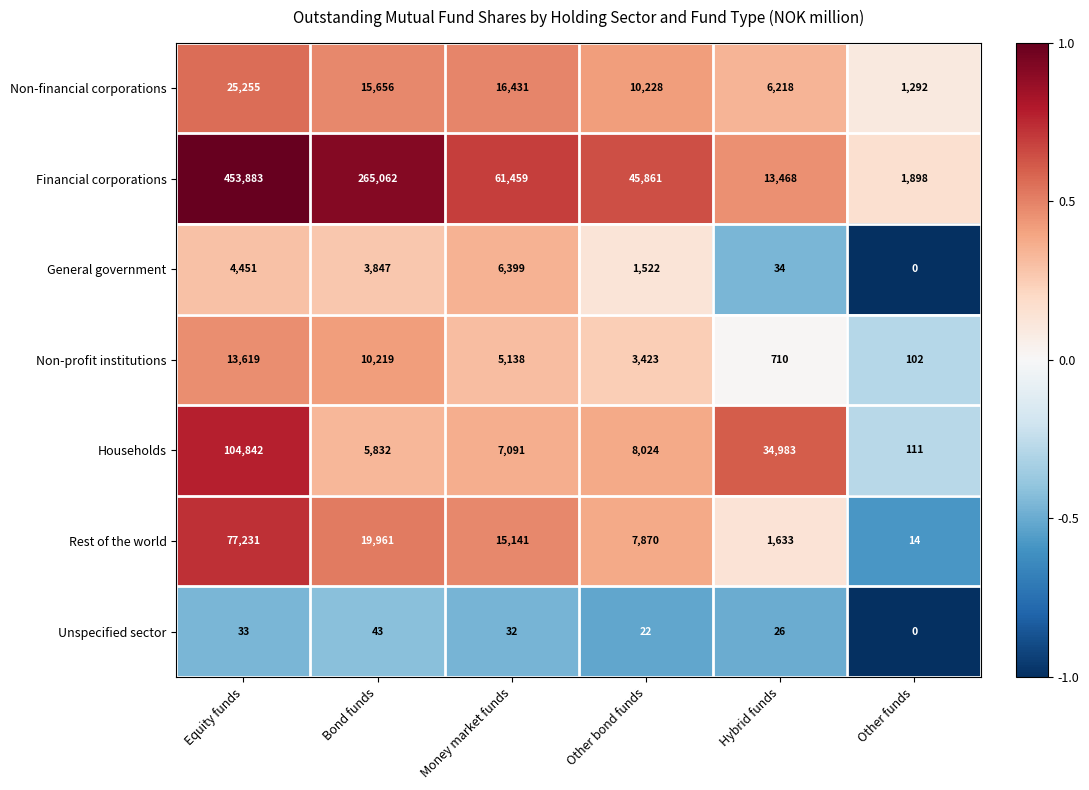

What is the difference between the maximum and minimum values in the Rest of the world series?

77217